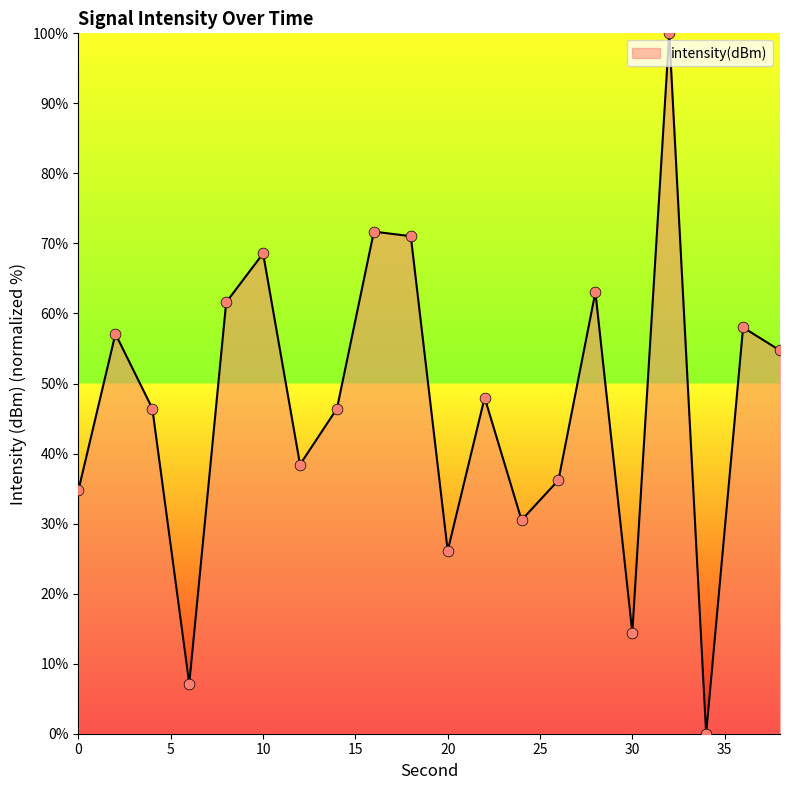

What is the maximum value shown in the chart?

100.0